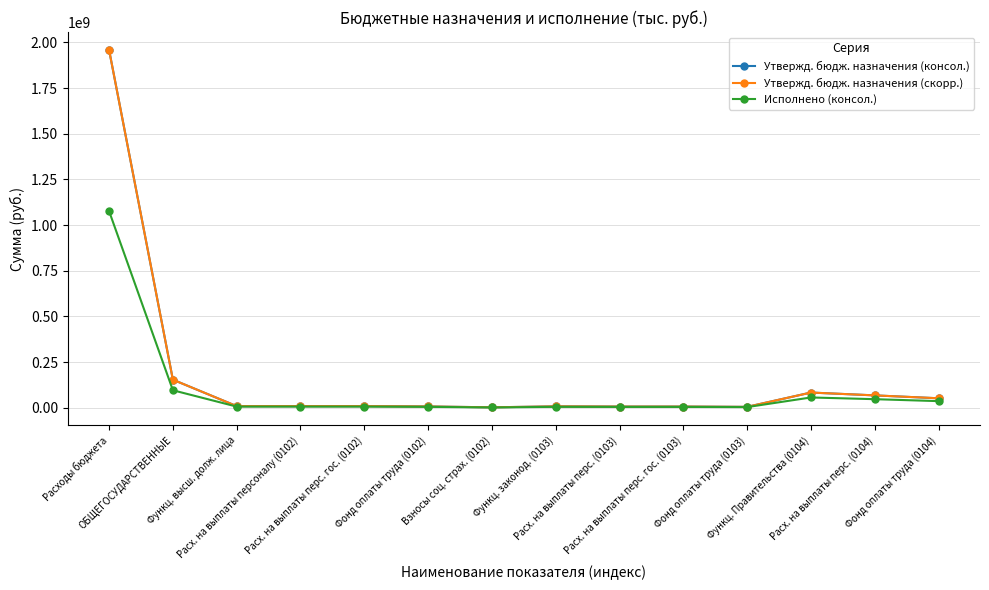

How many distinct data groups are displayed?

3